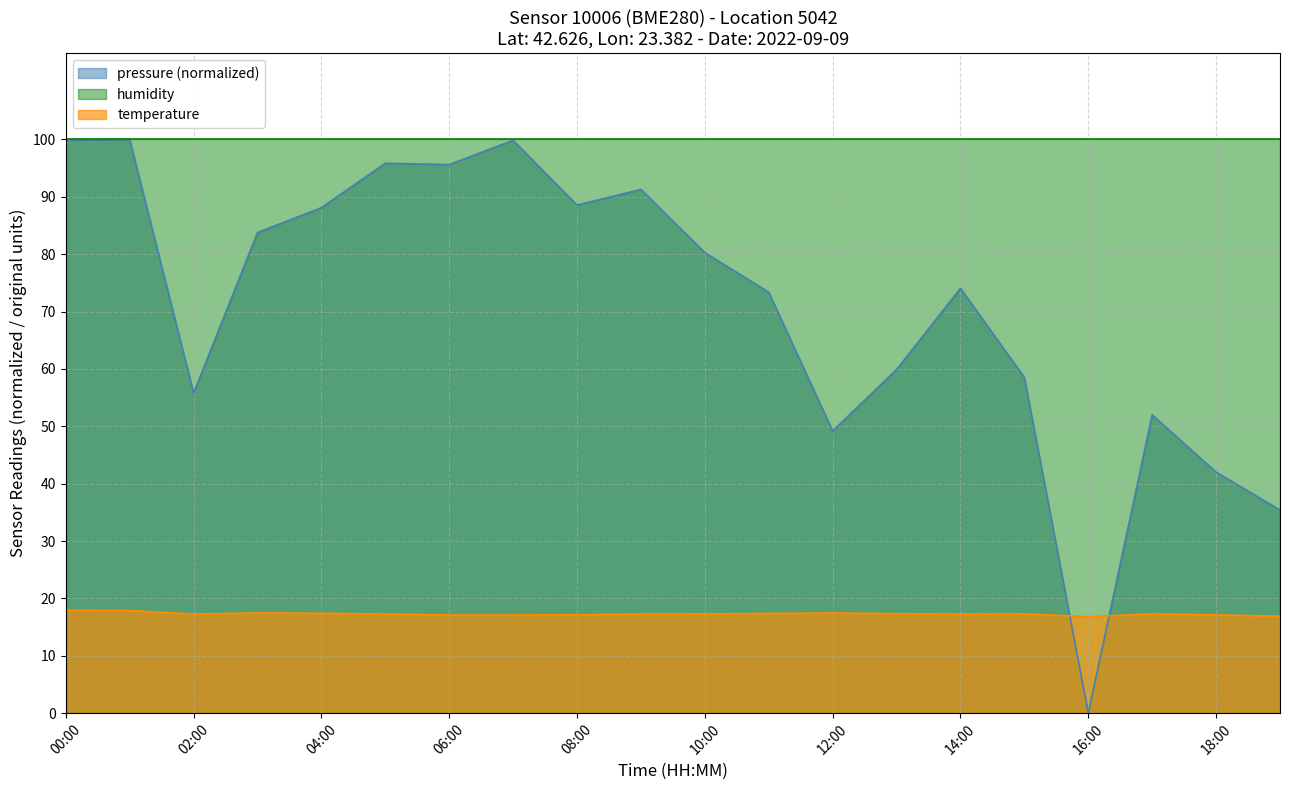

At which category does temperature reach its first local valley?

02:00